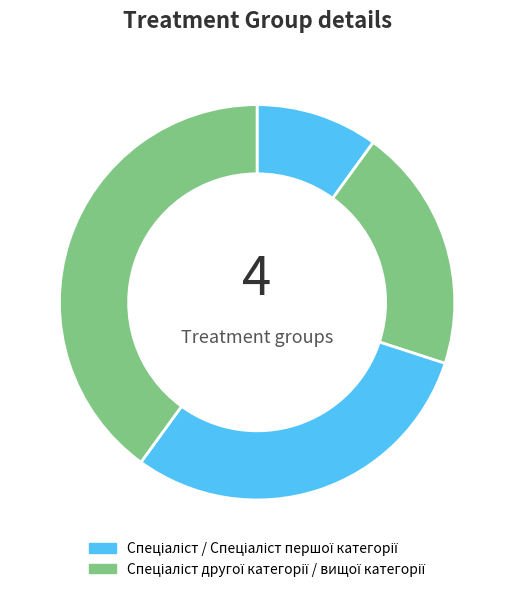

How many slices are in this pie chart?

4